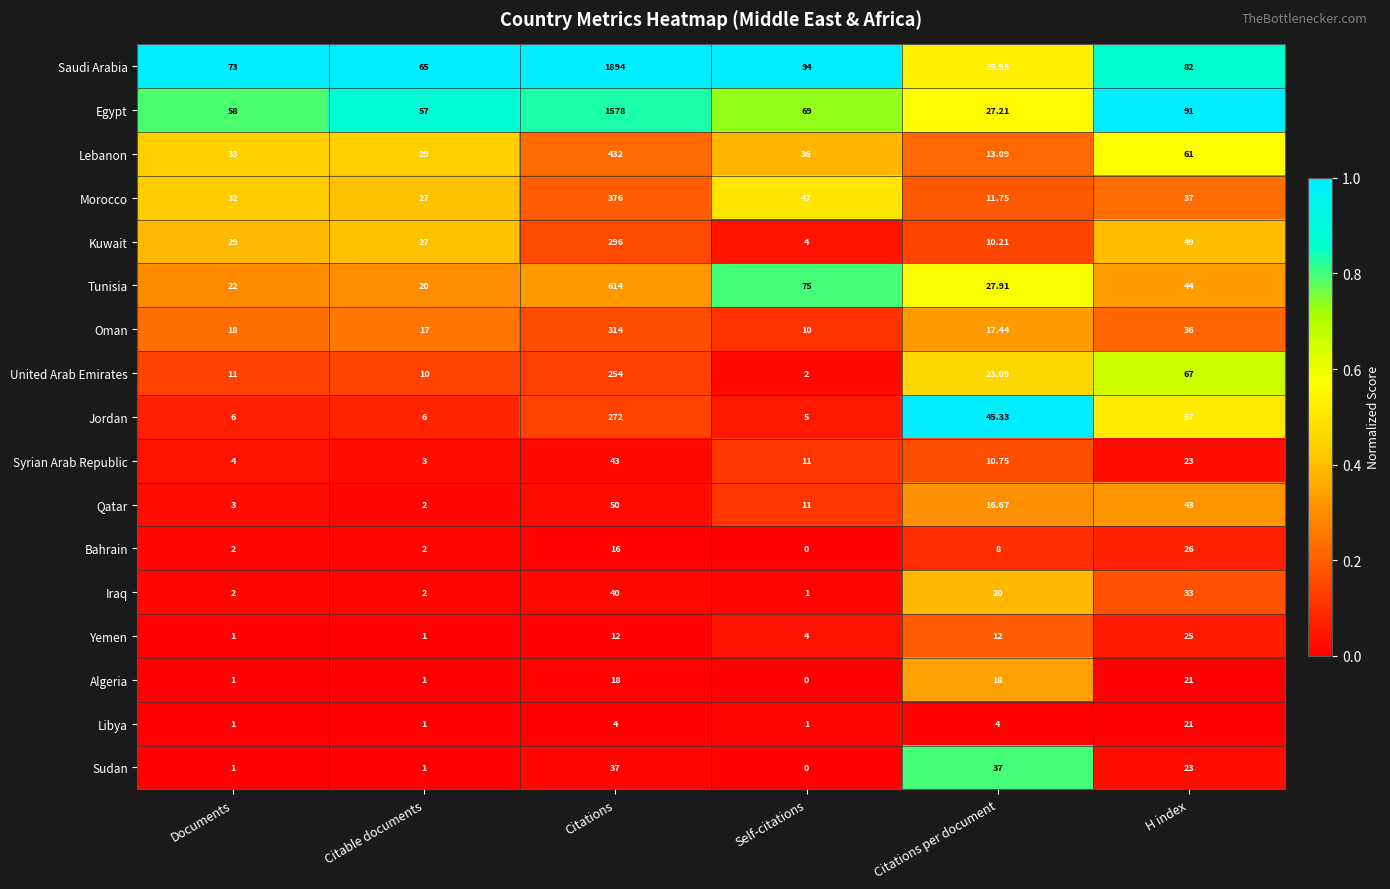

Is the value of Qatar at Citations per document greater than the value of Bahrain at Citations?

Yes